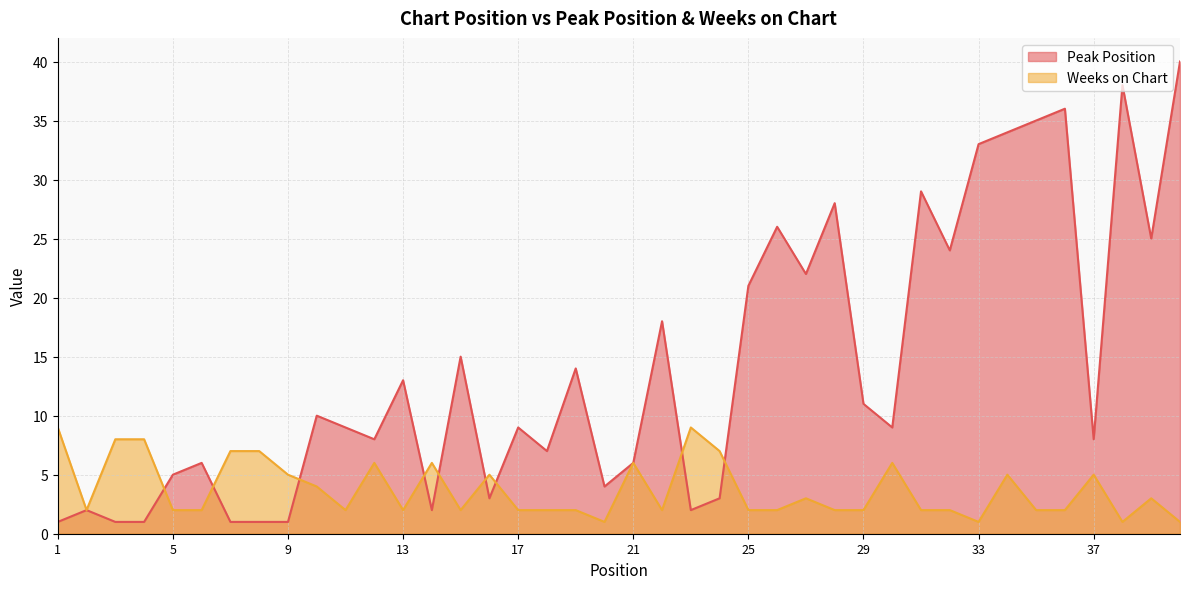

At which category does the chart reach its peak across all series?

40